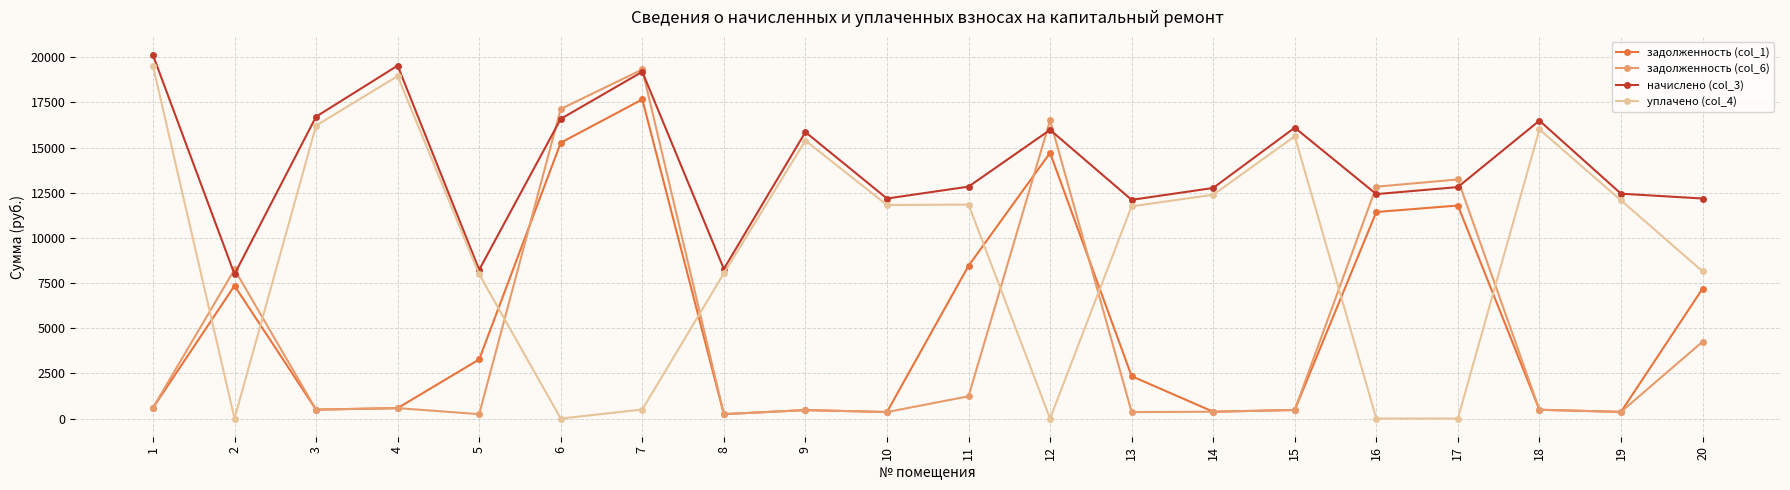

Between 8 and 12, which series saw the biggest shift?

задолженность (col_6)